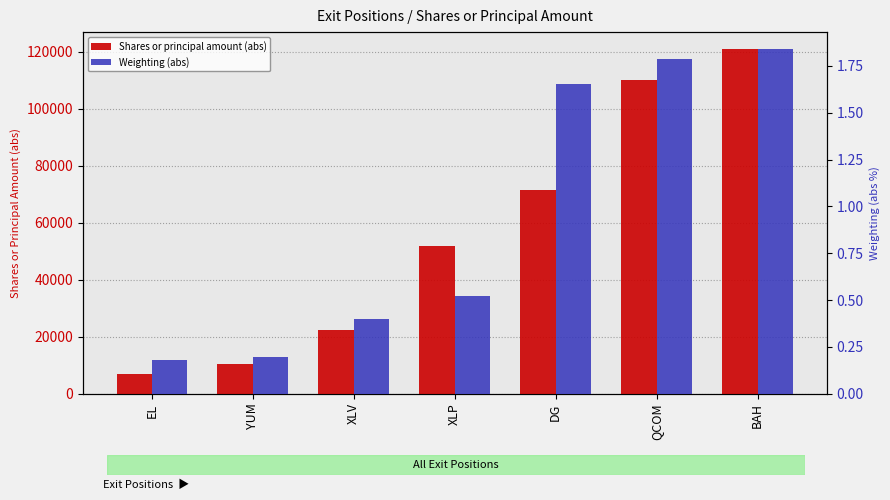

The Shares or principal amount (abs) series shows 6788.0 at EL. True or false?

True